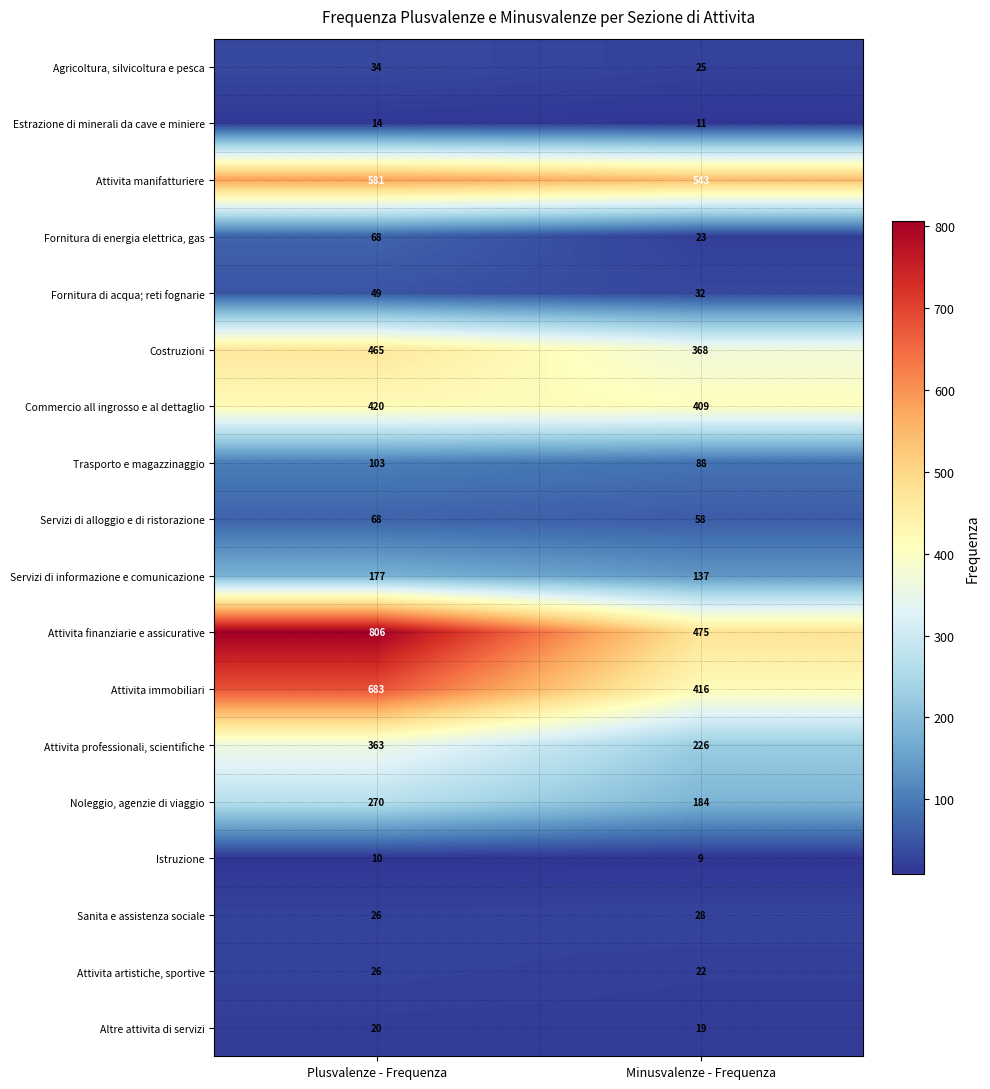

Rank the categories by Agricoltura, silvicoltura e pesca value from highest to lowest.

Plusvalenze - Frequenza, Minusvalenze - Frequenza